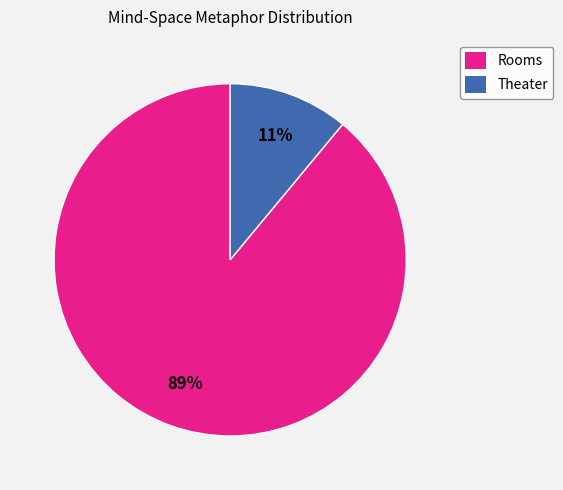

Rank the categories by value from lowest to highest.

Theater, Rooms